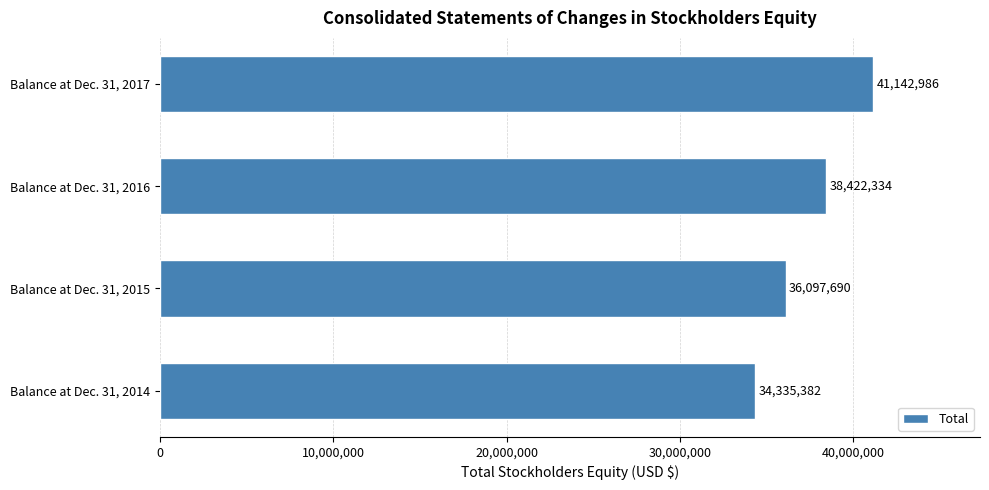

Reading bottom to top, what are all the values shown in this chart?

34335382	36097690	38422334	41142986